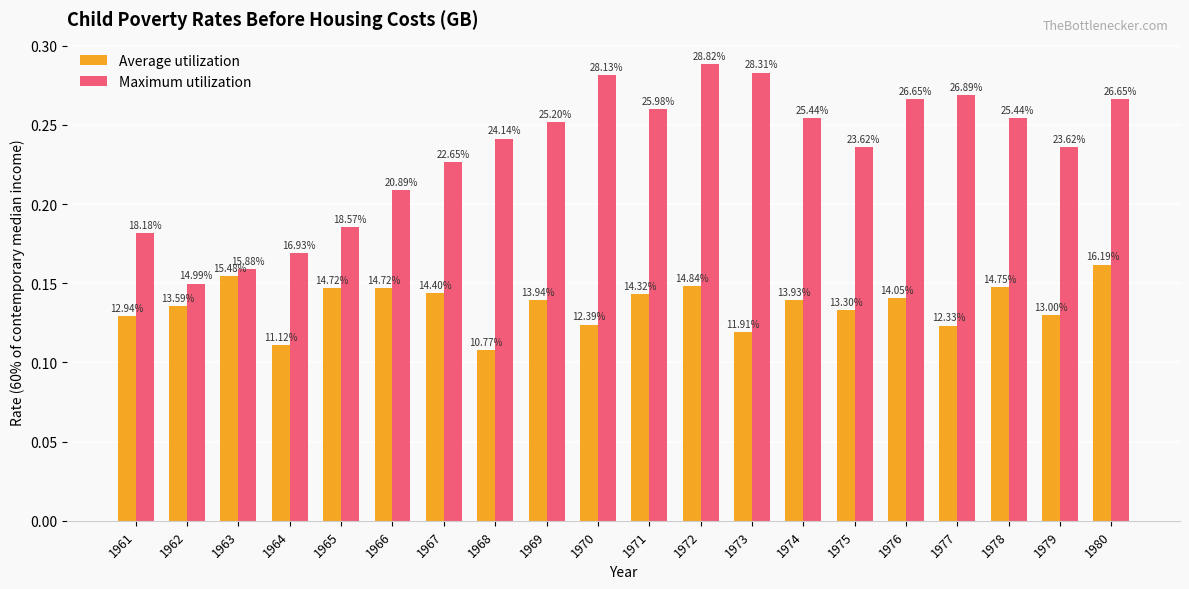

Is it true that Maximum utilization equals 0.2 at 1963?

False